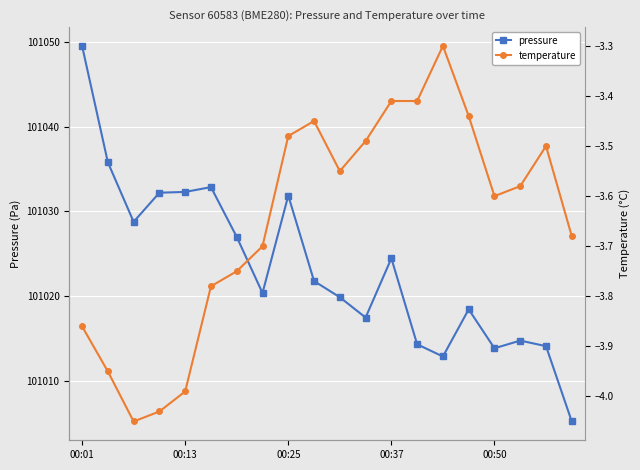

Does the chart display data point markers on the line(s)?

Yes